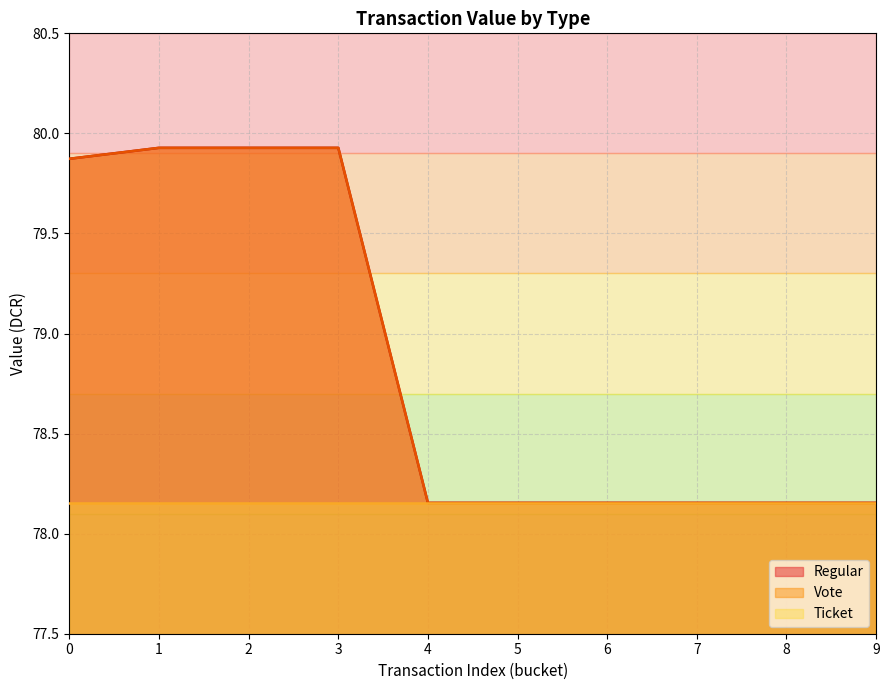

Which series has the largest range (max minus min)?

Regular